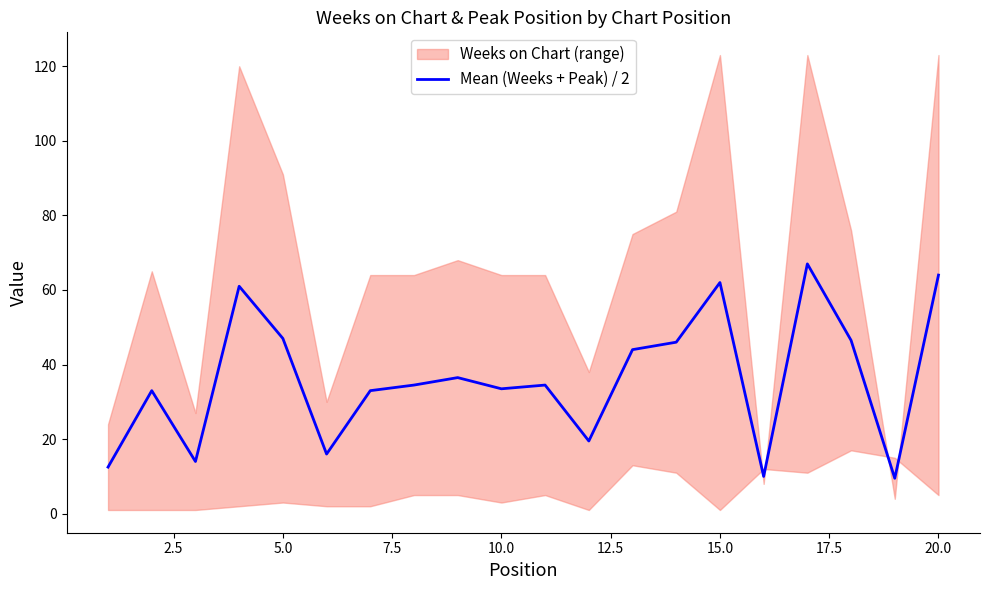

True or false: the data has more than 1 interior local peaks.

True